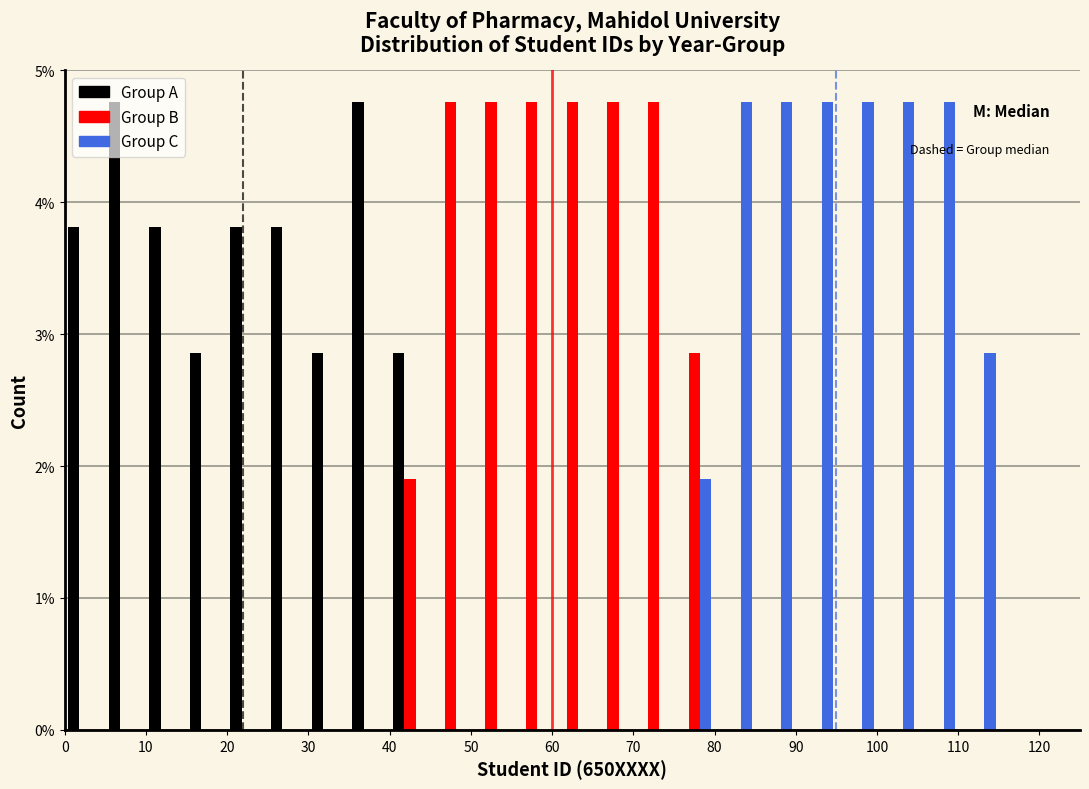

What is the height of the Group C bar covering 100 to 105 on the x-axis? The values are not printed on the chart, so give them approximately, as read against the axis.

4.8